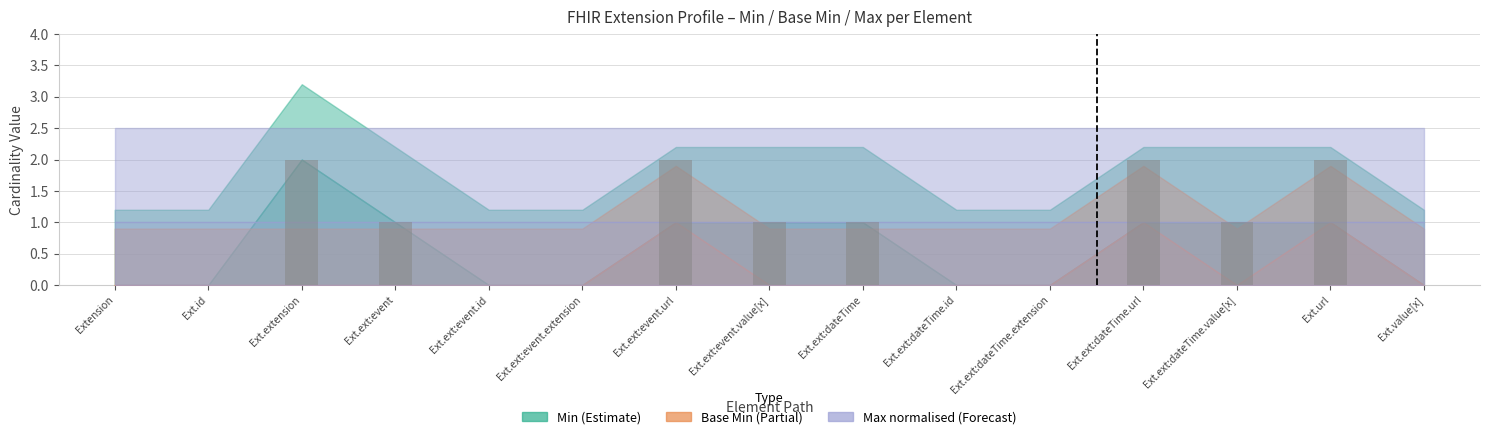

Where does the data first go above 1?

Ext.extension